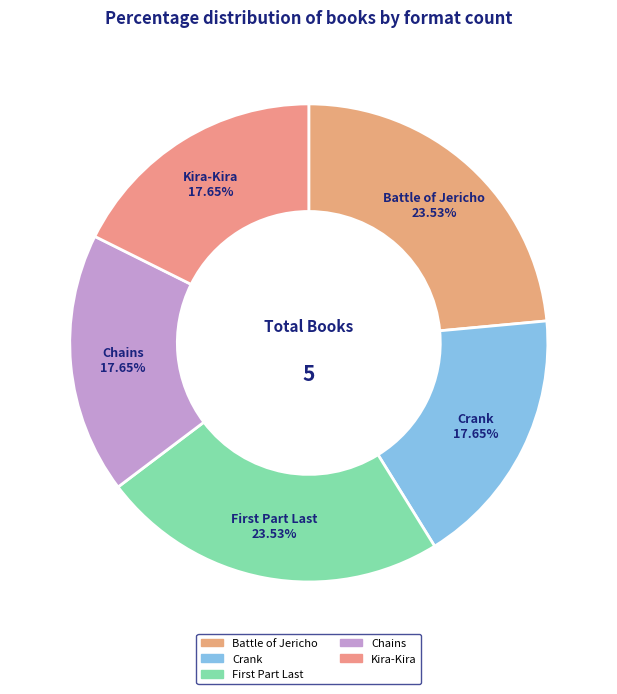

What percentage is the Kira-Kira slice, to the nearest percent?

18%